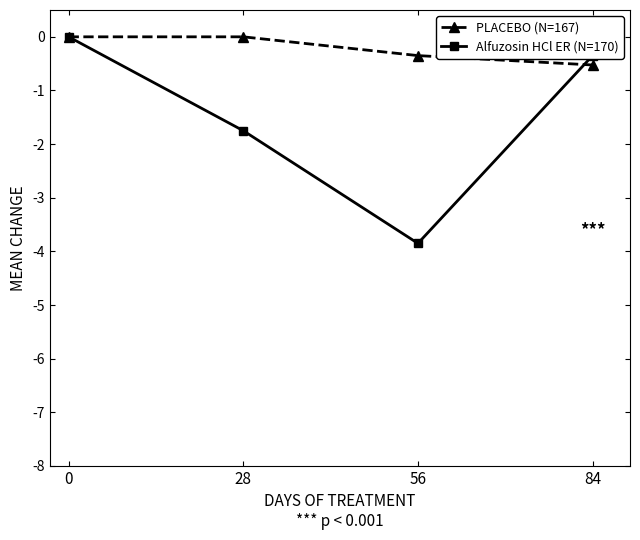

At which label is Alfuzosin HCl ER (N=170) closest to -1?

84